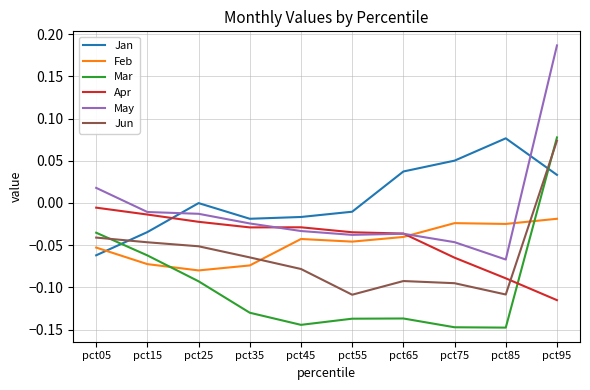

Which category has the lowest value in the May series?

pct85